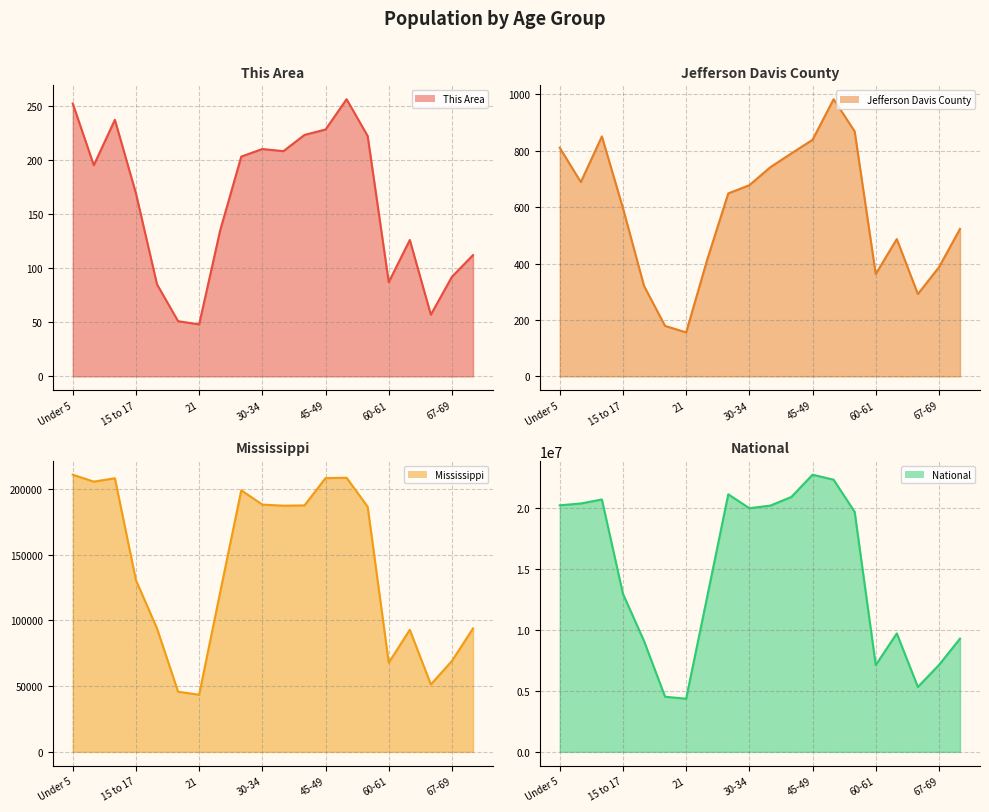

At how many categories does at least one series exceed 1246270?

20